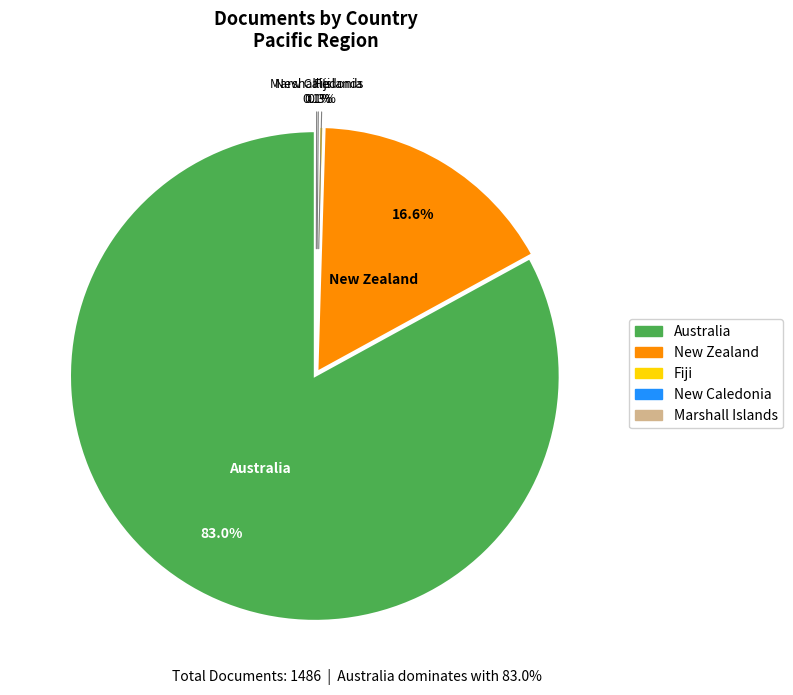

To the nearest percent, what is the combined percentage of New Caledonia and New Zealand?

17%